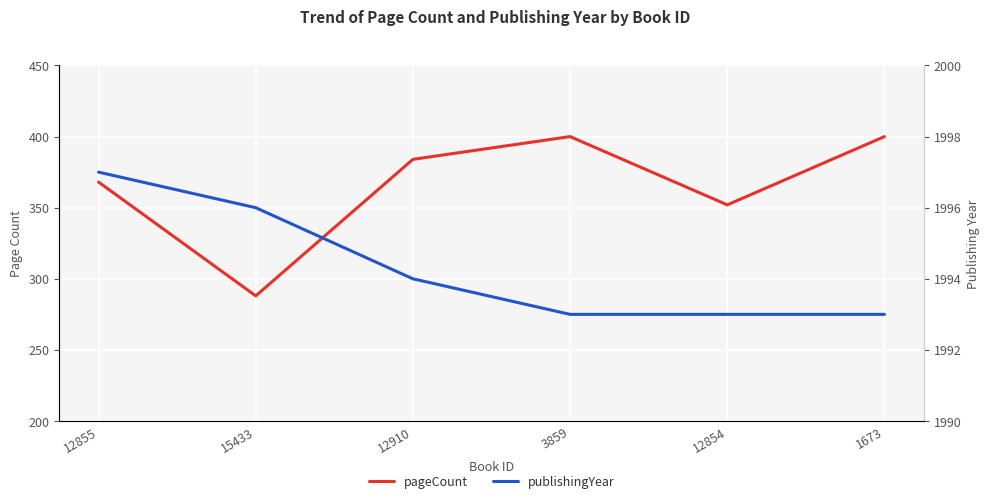

Is it true that pageCount equals 384 at 12910?

True